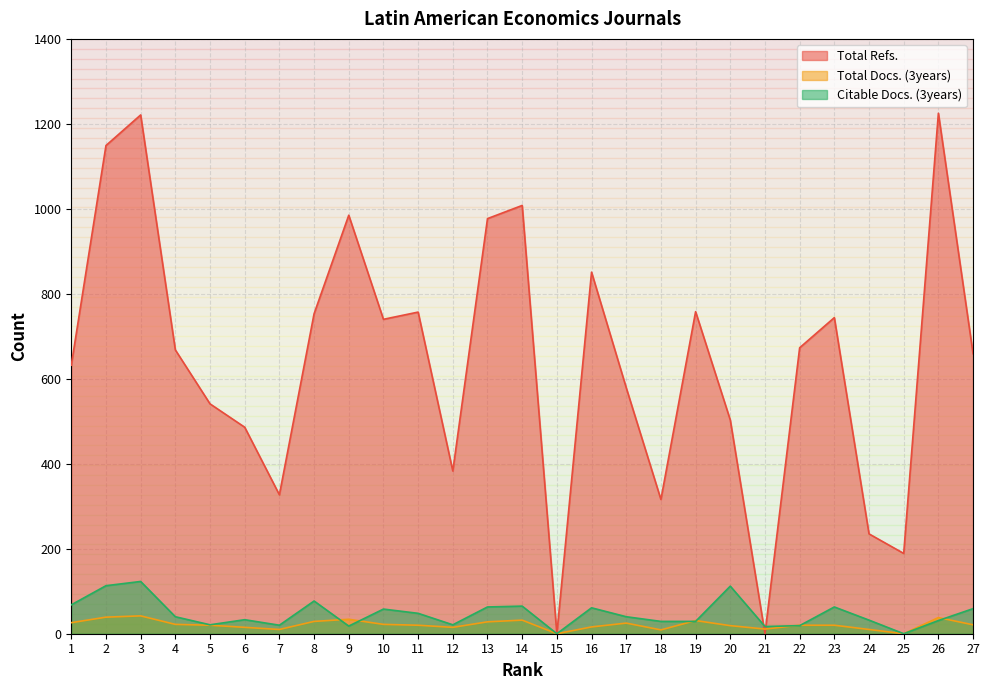

Where is the first local minimum for Total Refs.?

7